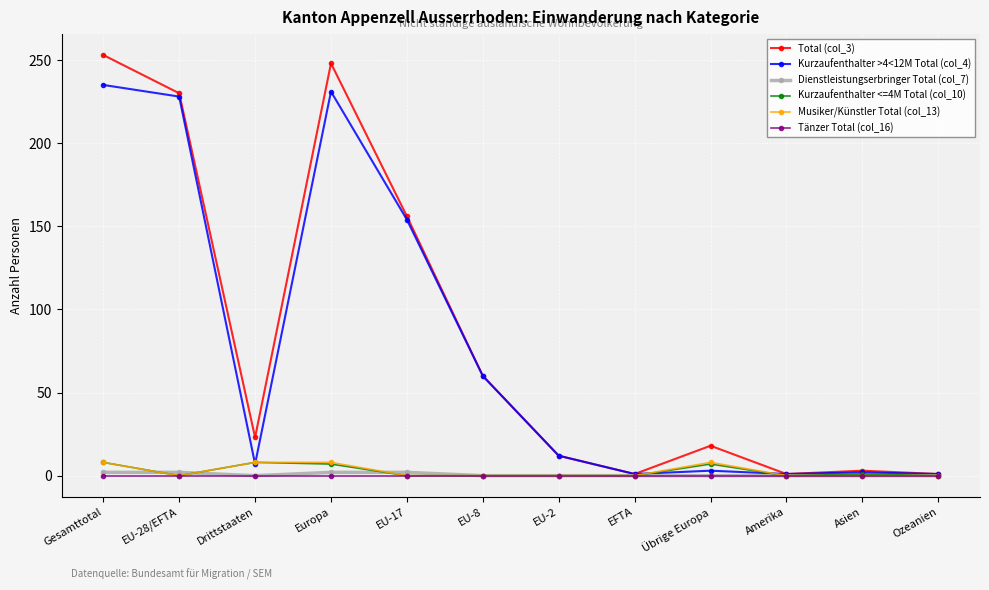

At which category does Kurzaufenthalter >4<12M Total (col_4) reach its first local peak?

Europa